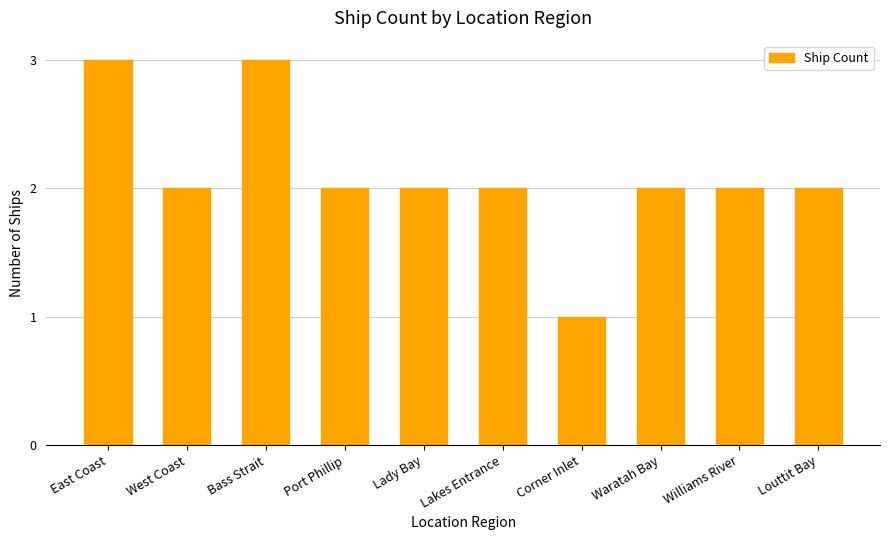

Reading right to left, transcribe all the data shown in this chart.

Louttit Bay=2	Williams River=2	Waratah Bay=2	Corner Inlet=1	Lakes Entrance=2	Lady Bay=2	Port Phillip=2	Bass Strait=3	West Coast=2	East Coast=3